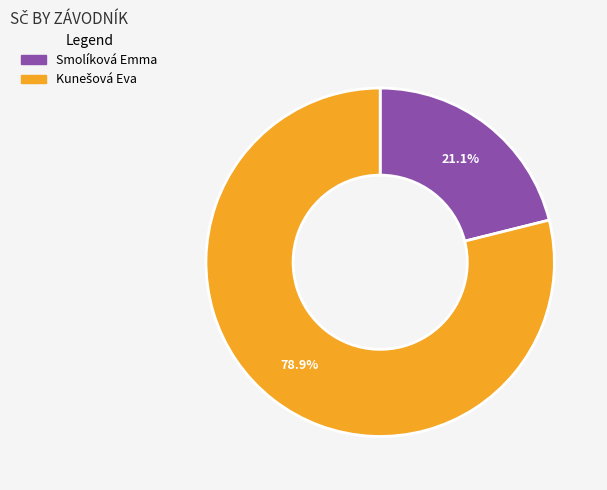

To the nearest percent, what is the difference between the largest and smallest slice percentages?

58%